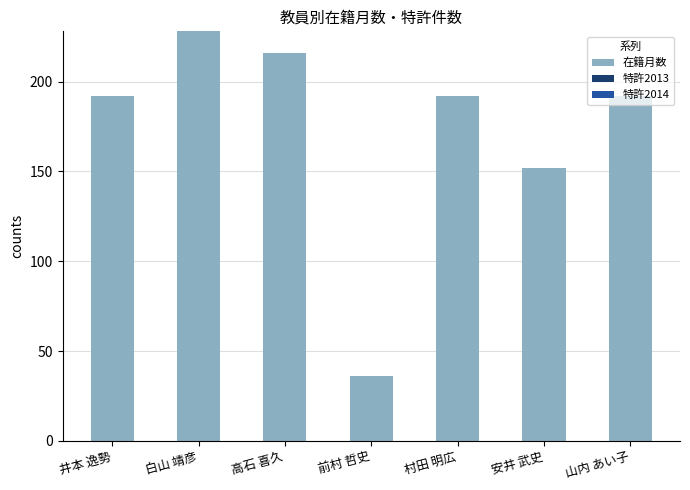

Which category has the lowest value across all series?

前村 哲史